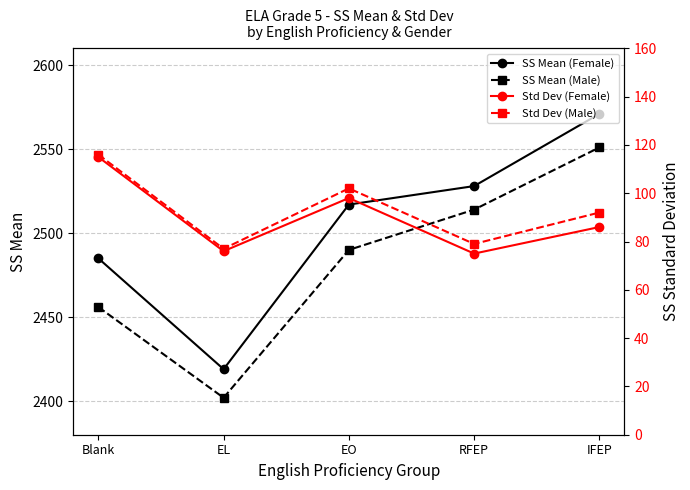

Does the chart have visible grid lines?

Yes